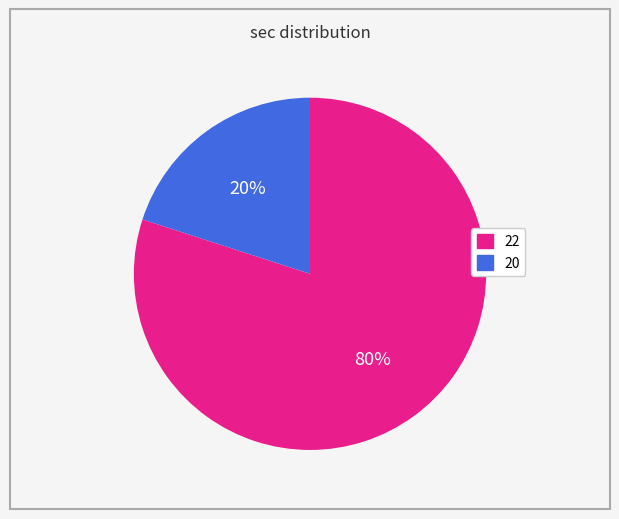

Does any single category account for the majority?

Yes